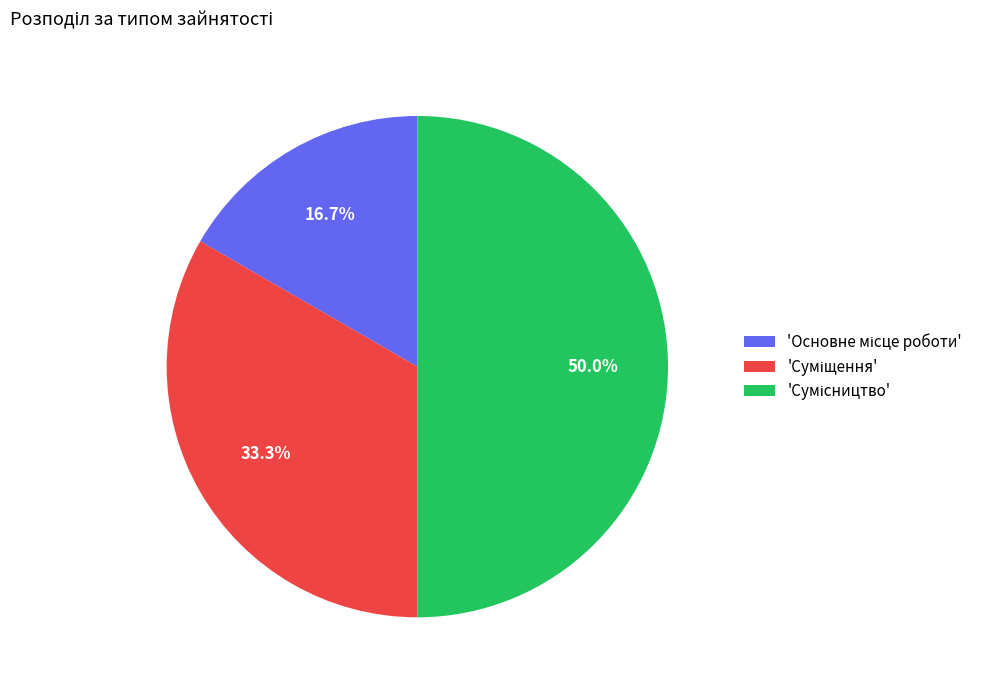

Which category has the smallest portion of the pie?

Основне місце роботи